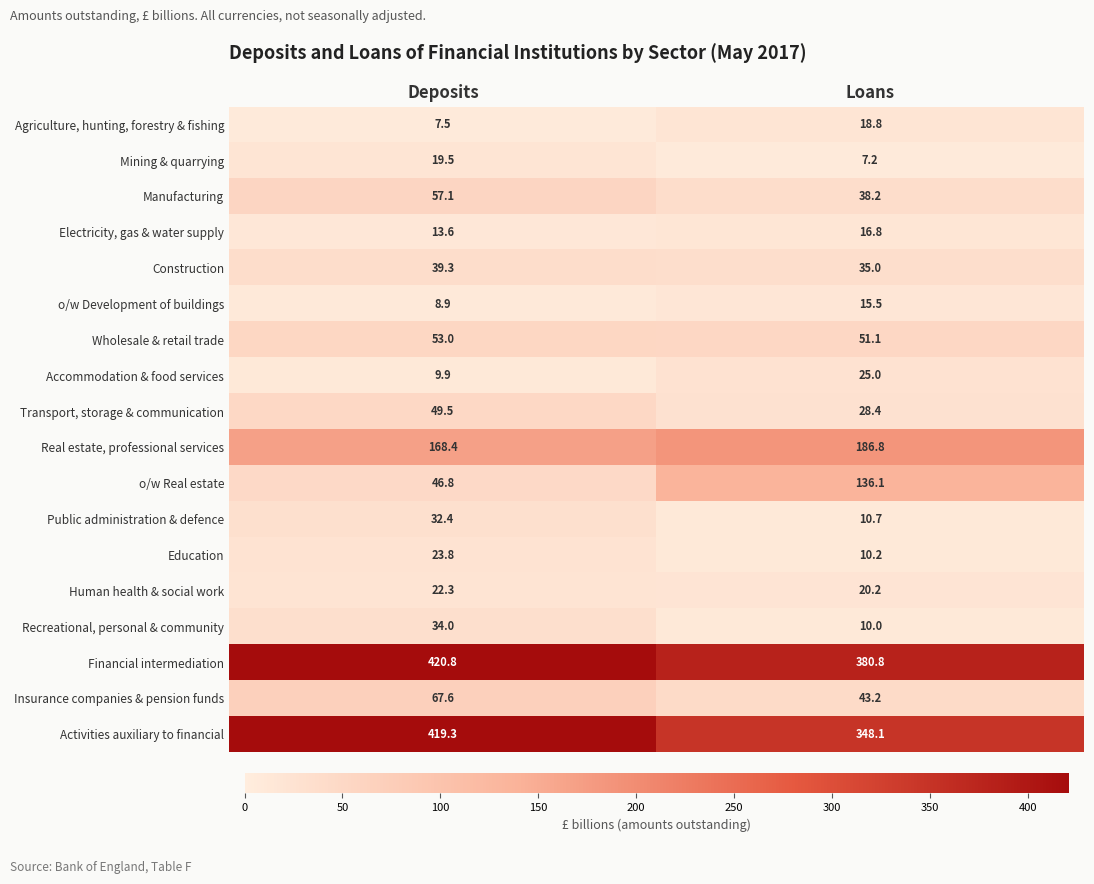

What value does the Education series have at Loans?

10.2